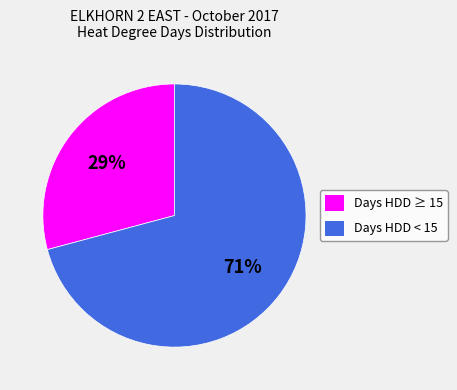

True or false: Days HDD < 15 accounts for 61% of the total.

False